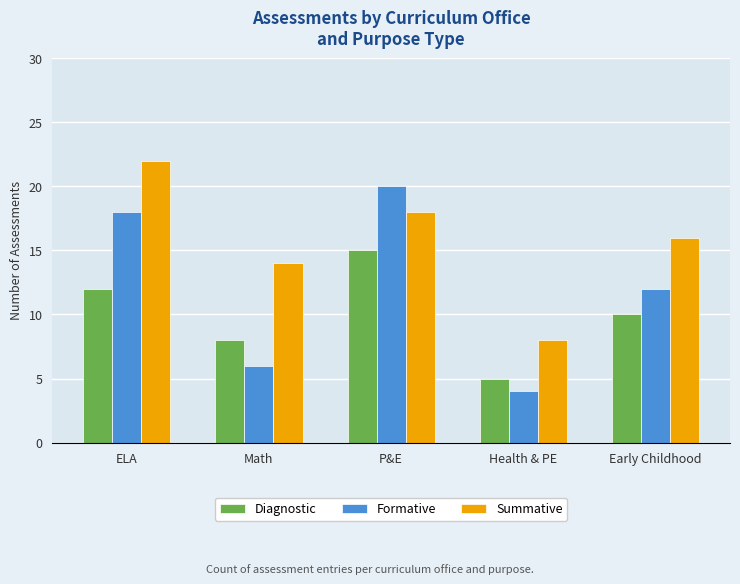

Count the number of categories in the chart.

5